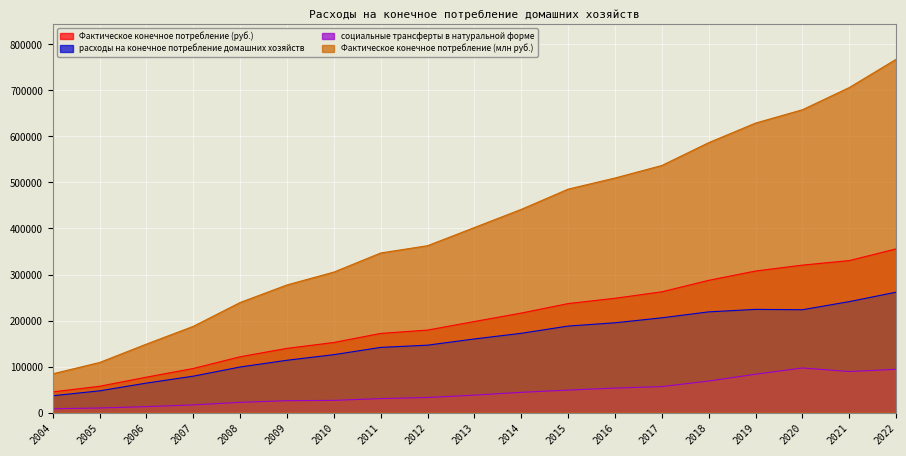

What is the difference between the second highest and second lowest values in the социальные трансферты в натуральной форме series?

84029